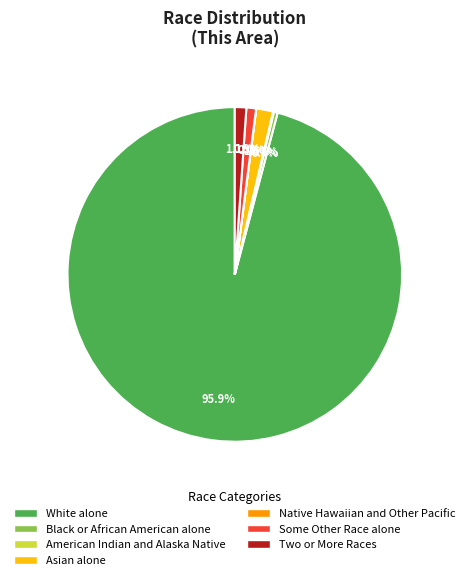

Is Asian alone the majority of the pie?

No